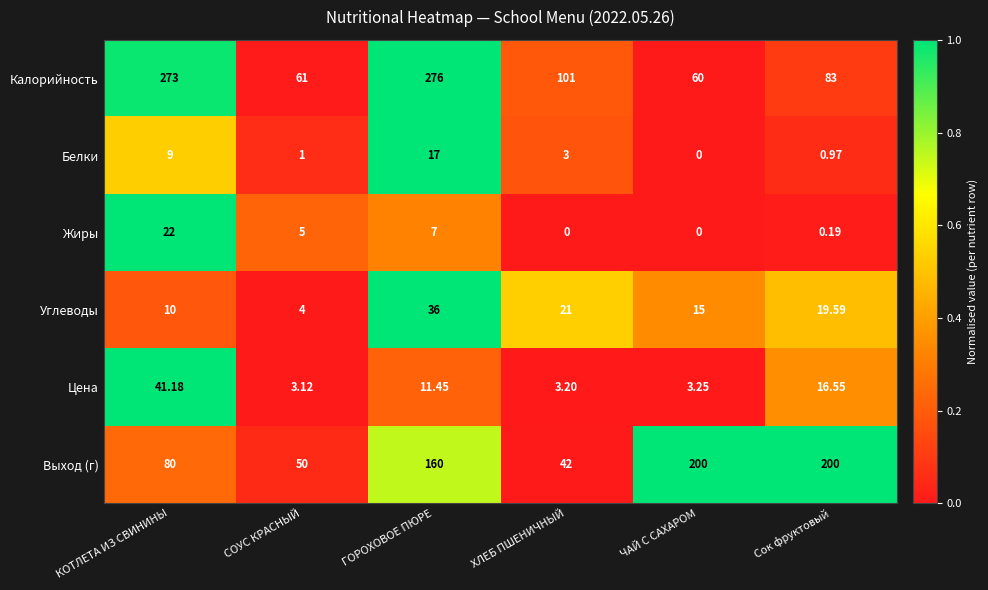

Rank the series at ХЛЕБ ПШЕНИЧНЫЙ from lowest to highest value.

Жиры, Белки, Цена, Углеводы, Выход (г), Калорийность